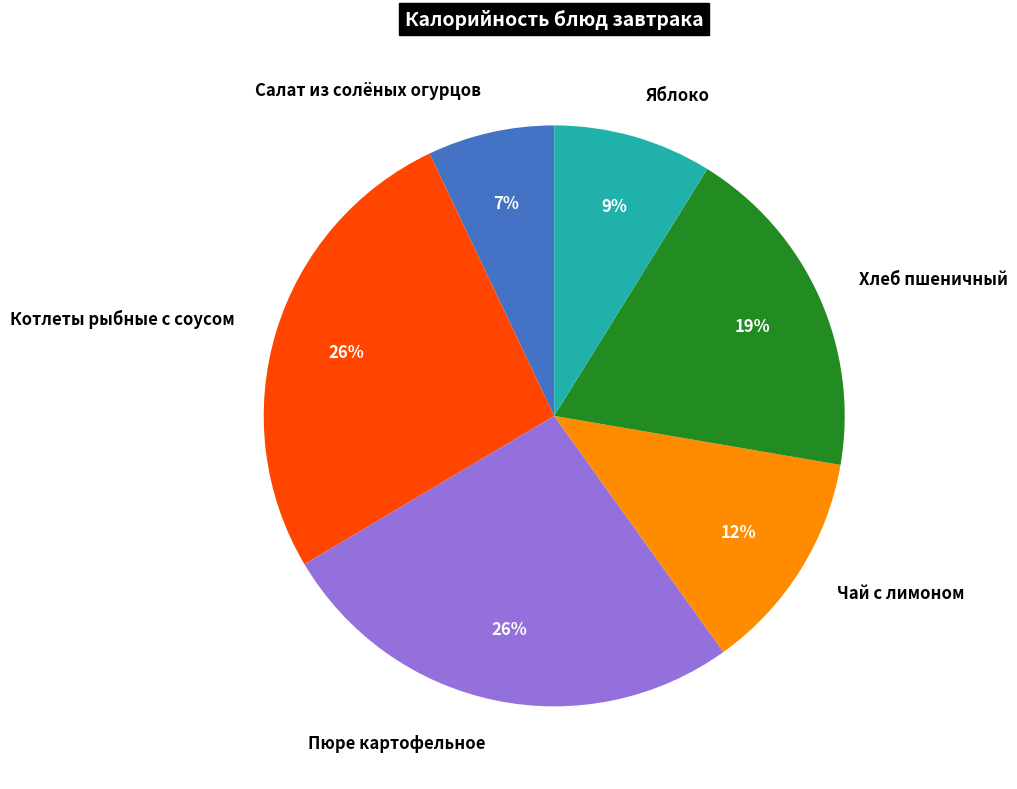

The Яблоко slice represents 9% of the pie. True or false?

True